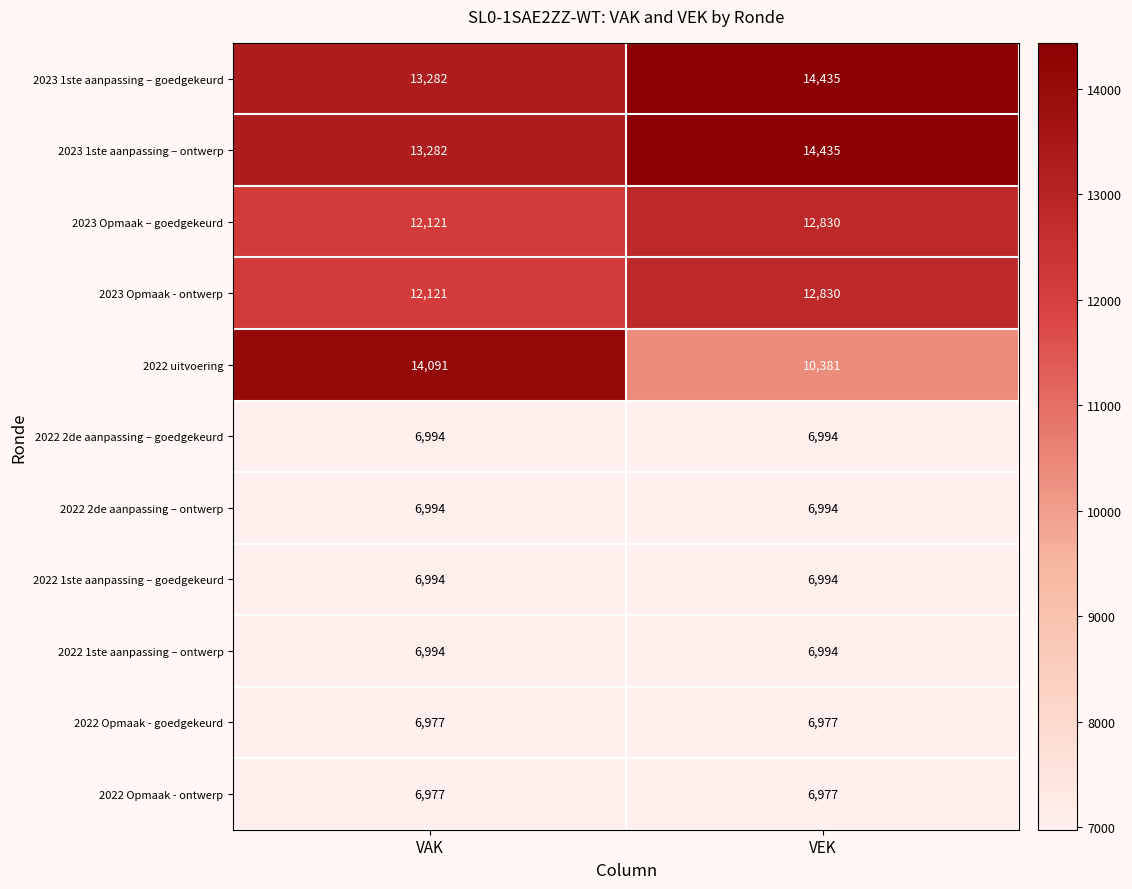

Between VAK and VEK, which series saw the biggest shift?

2022 uitvoering